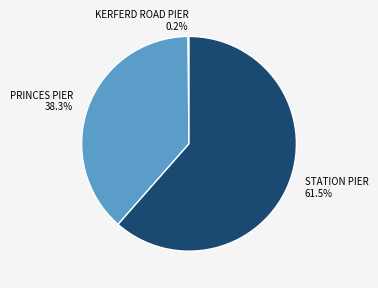

What portion of the pie excludes STATION PIER?

38.5%